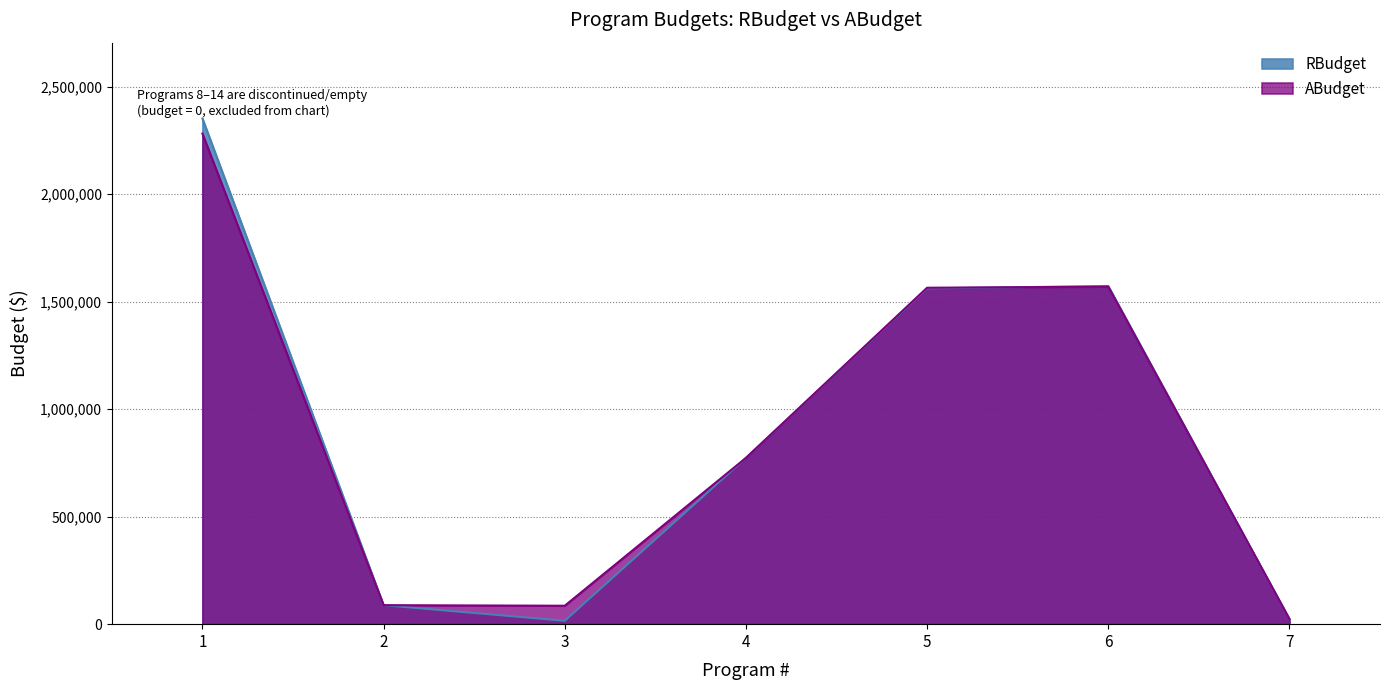

How many categories are shown in the chart?

7